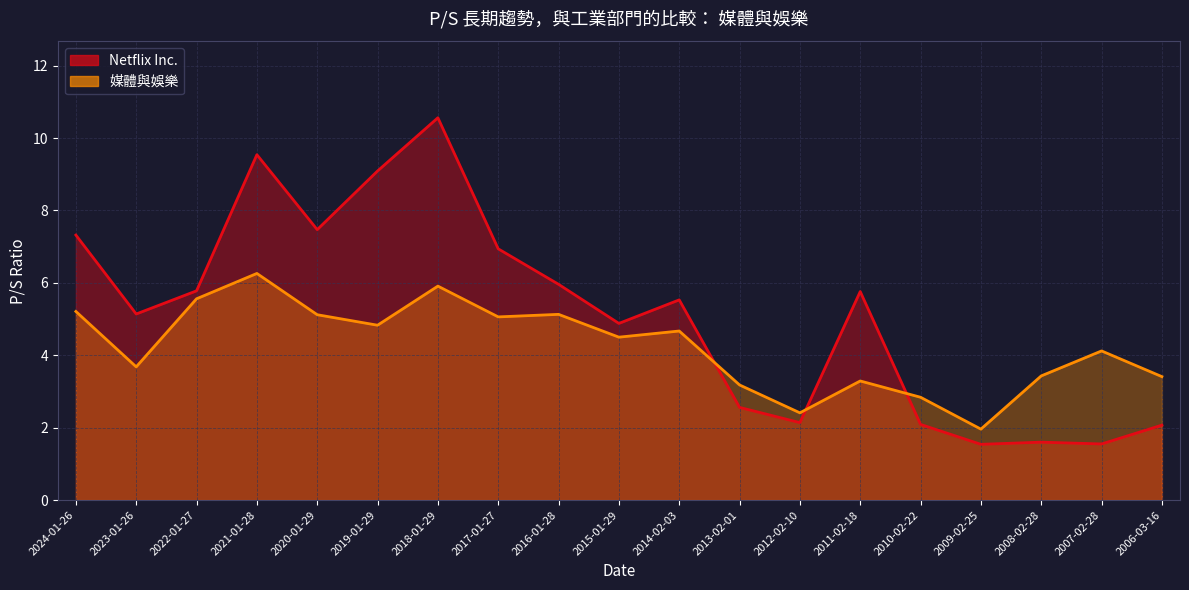

Between 2022-01-27 and 2016-01-28, which is larger?

2016-01-28